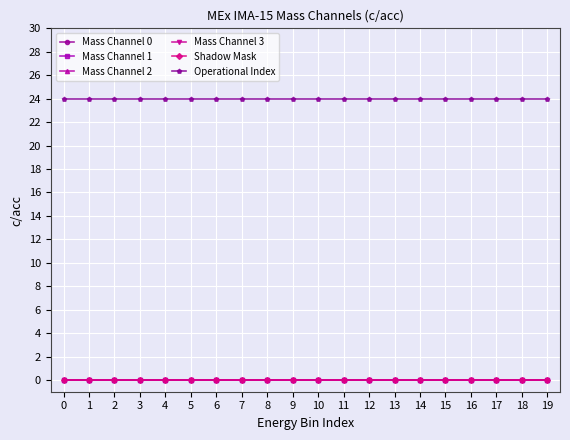

How many categories are shown in the chart?

20